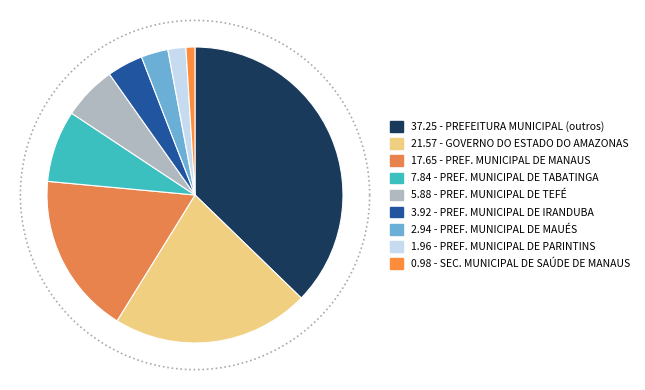

To the nearest percent, what is the combined percentage of PREFEITURA MUNICIPAL DE MAUÉS and PREFEITURA MUNICIPAL?

40%